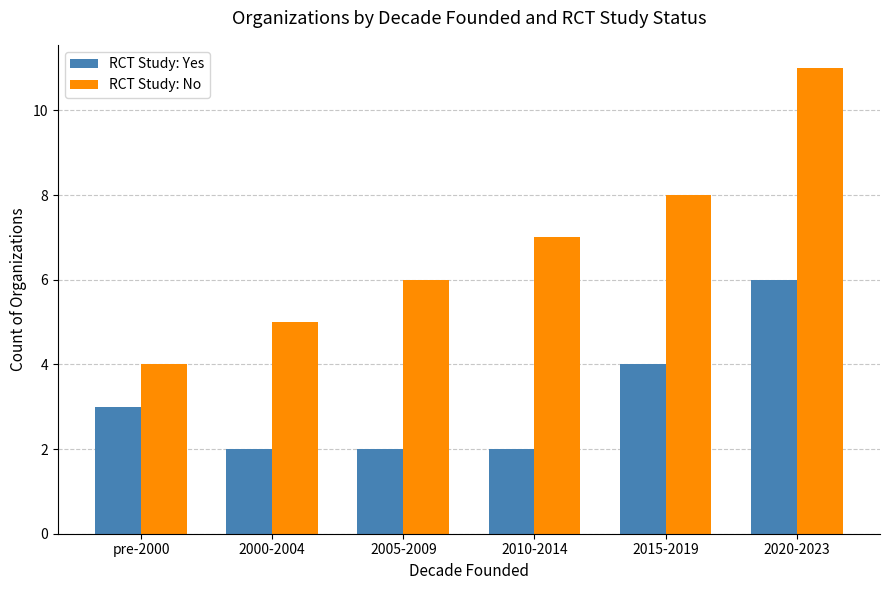

What is the sum of all RCT Study: No values?

41